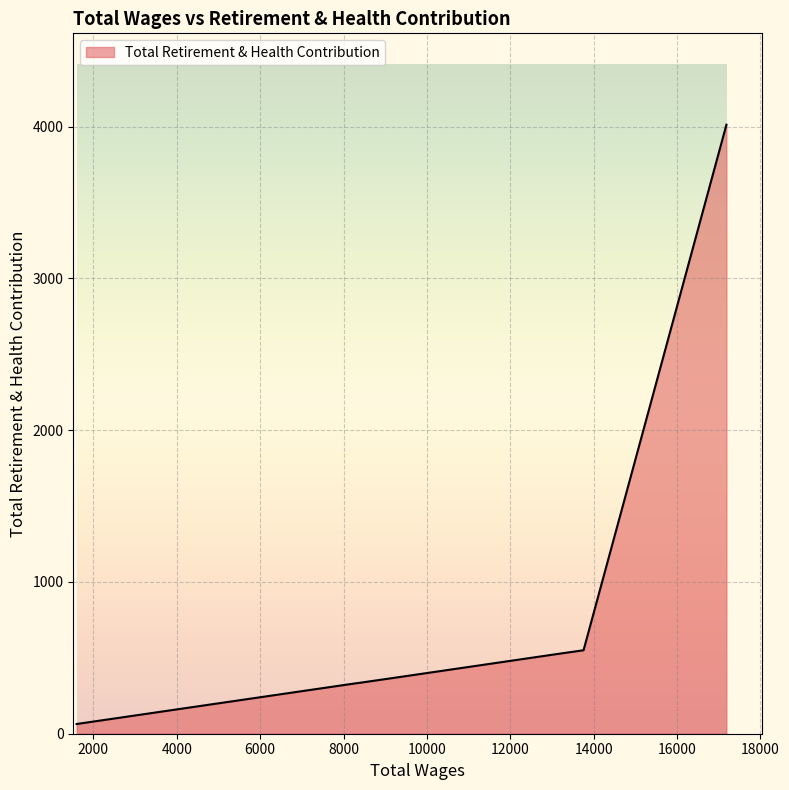

What is the maximum value shown in the chart?

4013